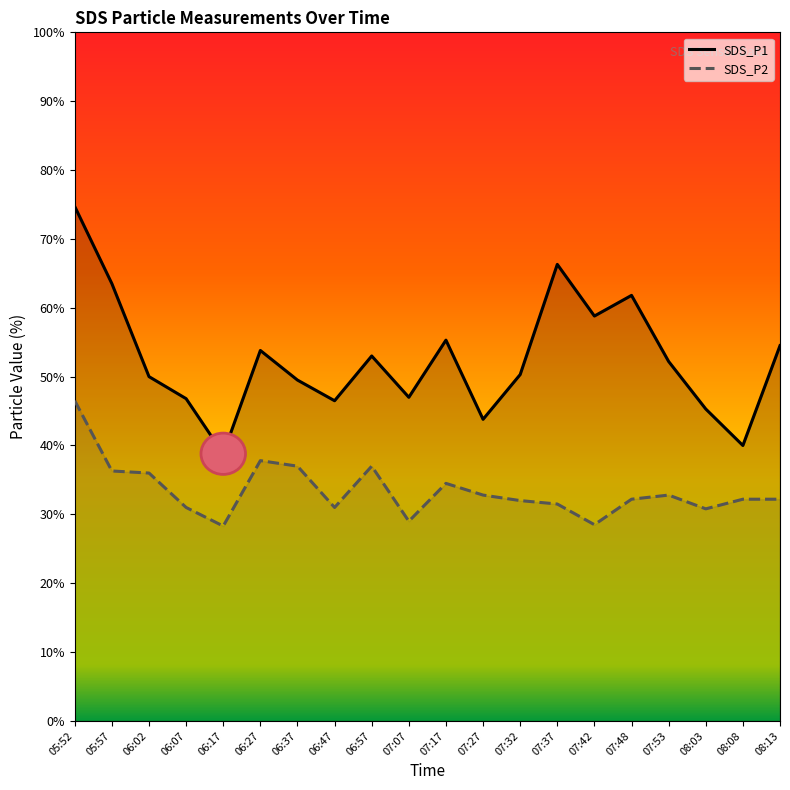

True or false: SDS_P1 has more than 2 points higher than both neighbors.

True